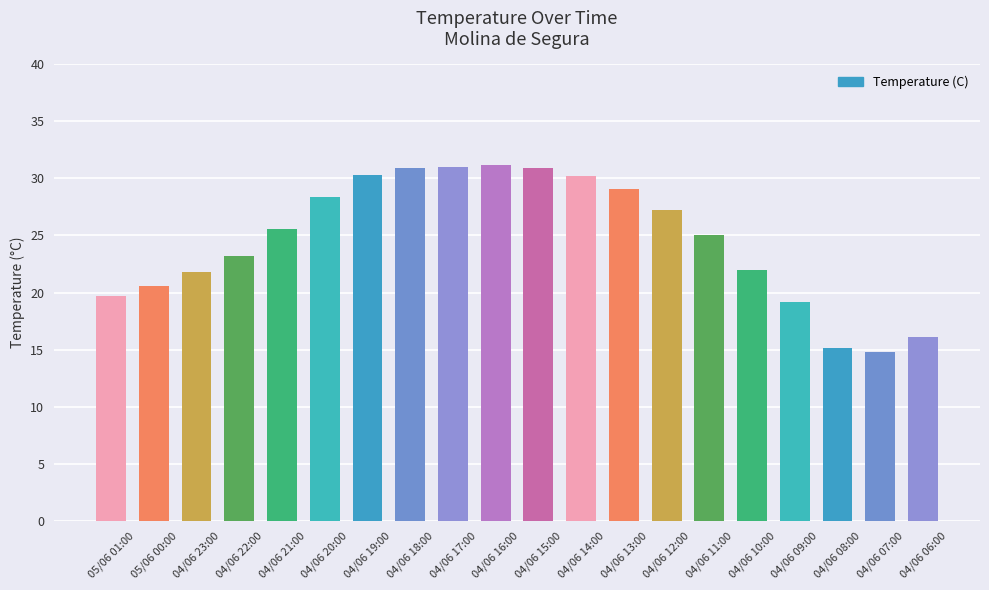

What is the difference between the maximum and minimum values?

16.4